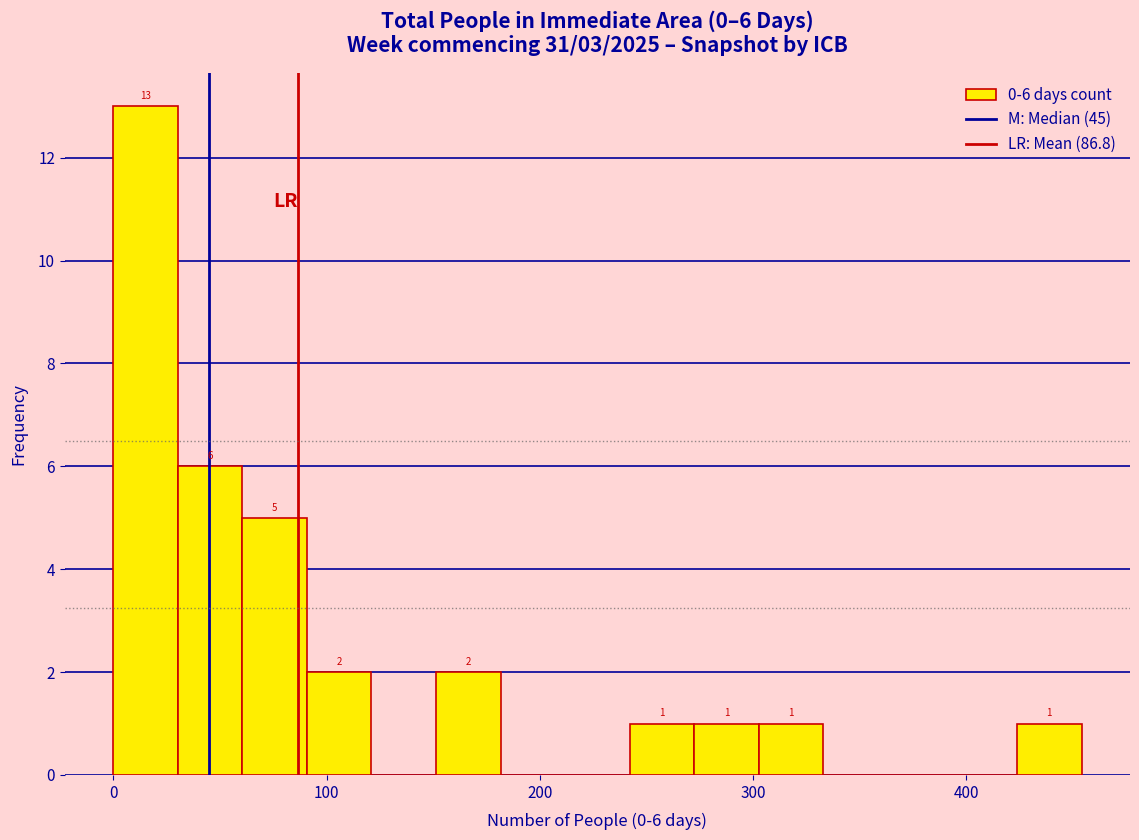

Read against the x-axis, roughly where is the centre of the tallest bar?

20